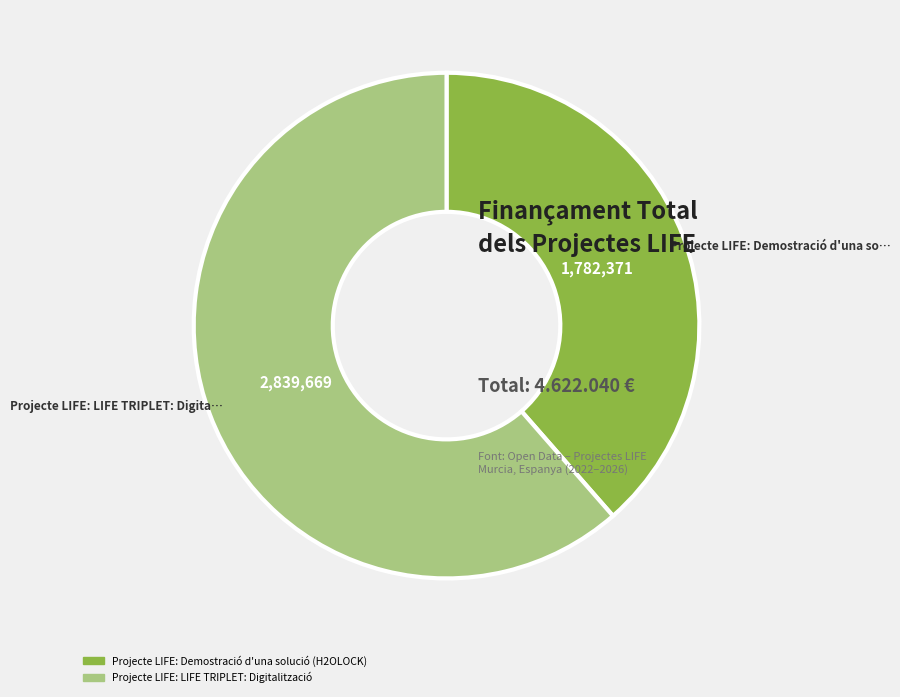

Is it true that Projecte LIFE: Demostració d'una solució (H2OLOCK) is 39% of the pie?

True